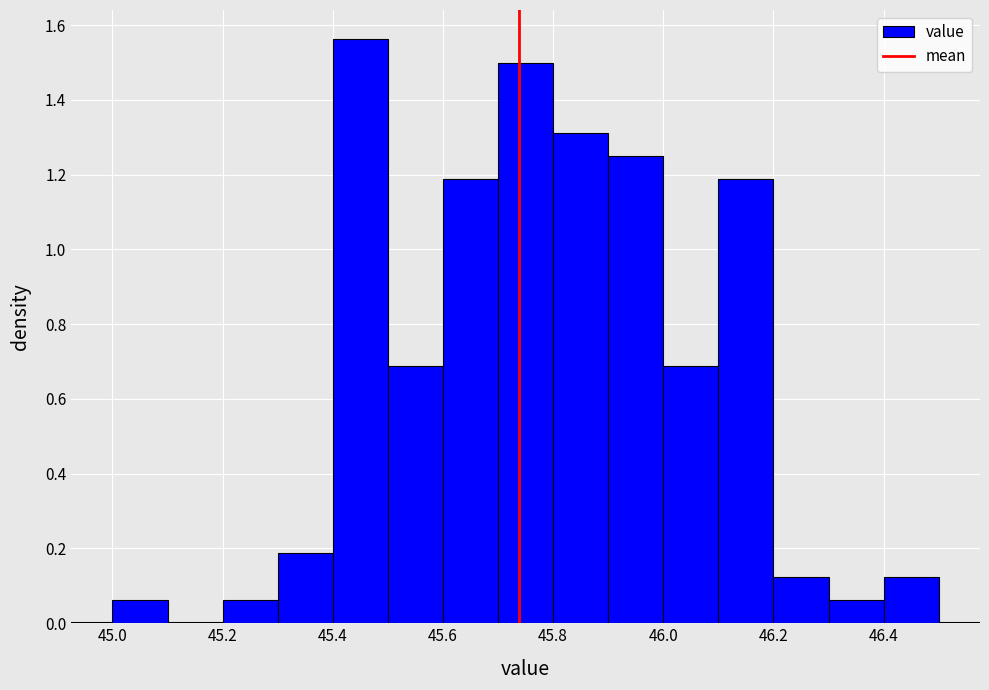

Over which range of the x-axis is the bar tallest?

45.4 to 45.5